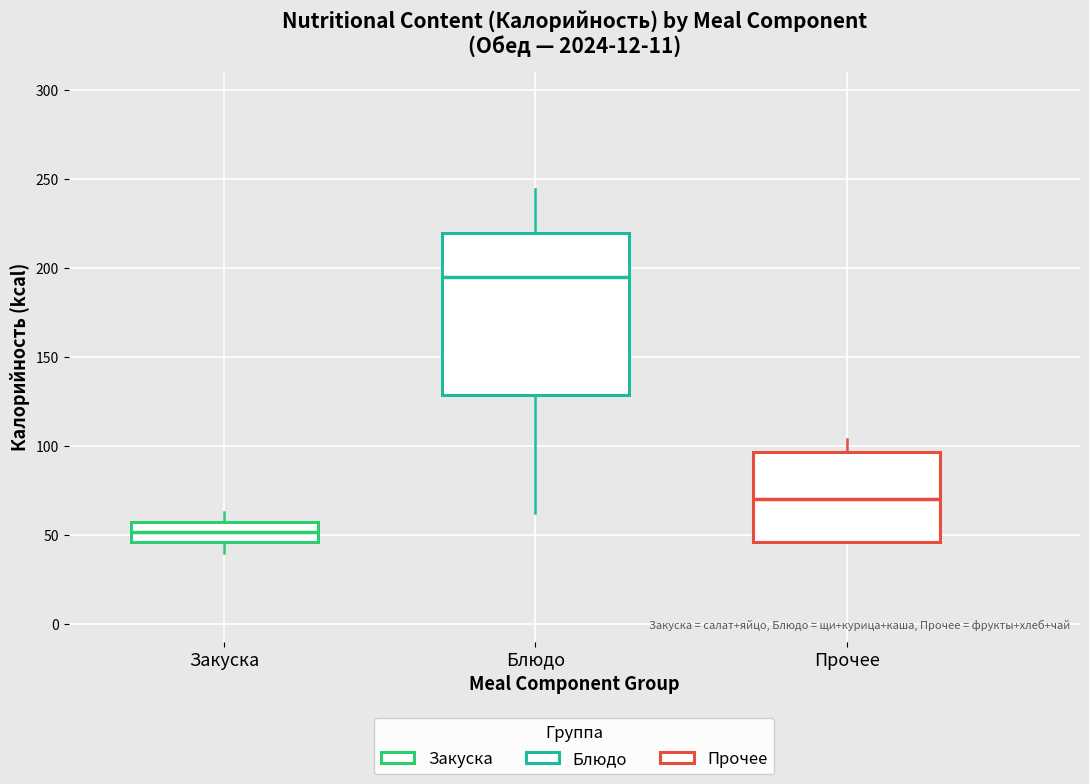

Reading left to right, transcribe this box plot: for each box, give where its median line is, the range the box spans, and where its two whiskers end, as read against the y-axis. The values are not printed on the chart, so give them approximately, as read against the axis.

Закуска: median 50, box 45 to 55, whiskers 40 to 65
Блюдо: median 195, box 130 to 220, whiskers 60 to 245
Прочее: median 70, box 45 to 95, whiskers 45 to 105